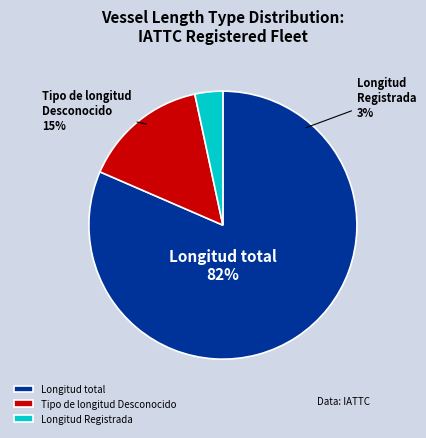

What percentage is the Longitud total slice, to the nearest percent?

82%